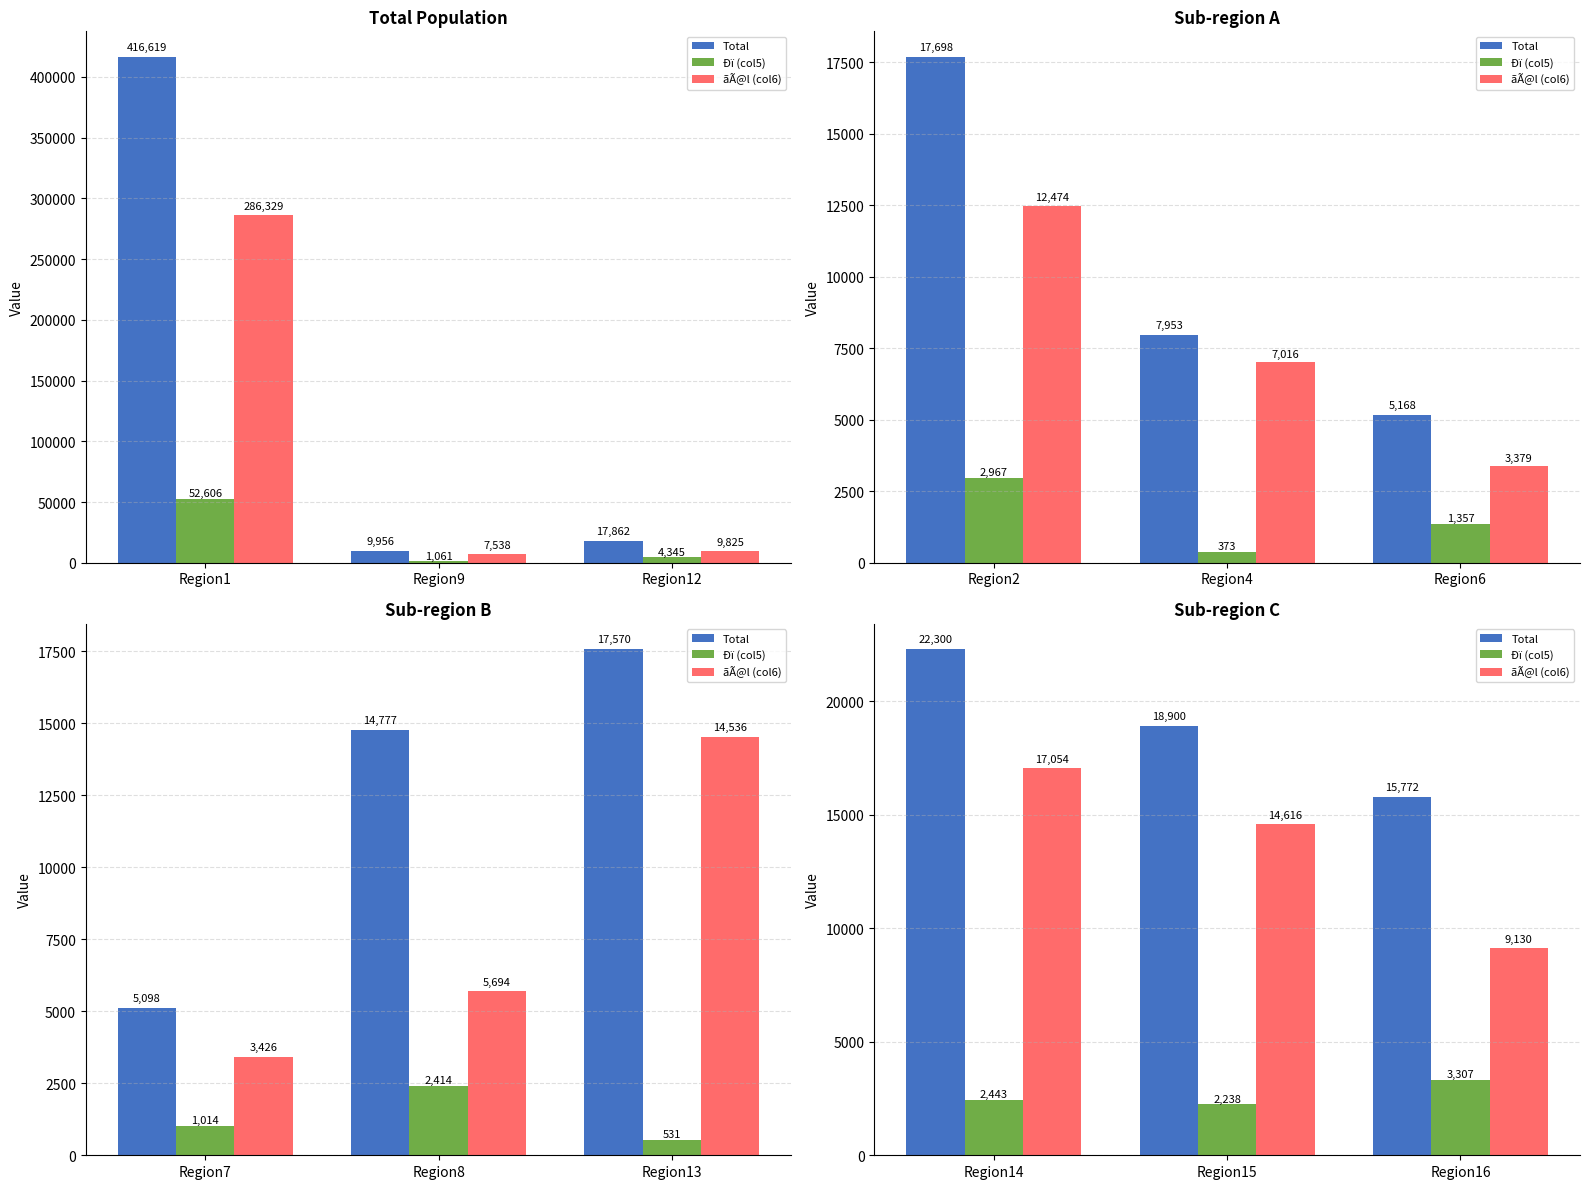

How many categories are shown in the chart?

3